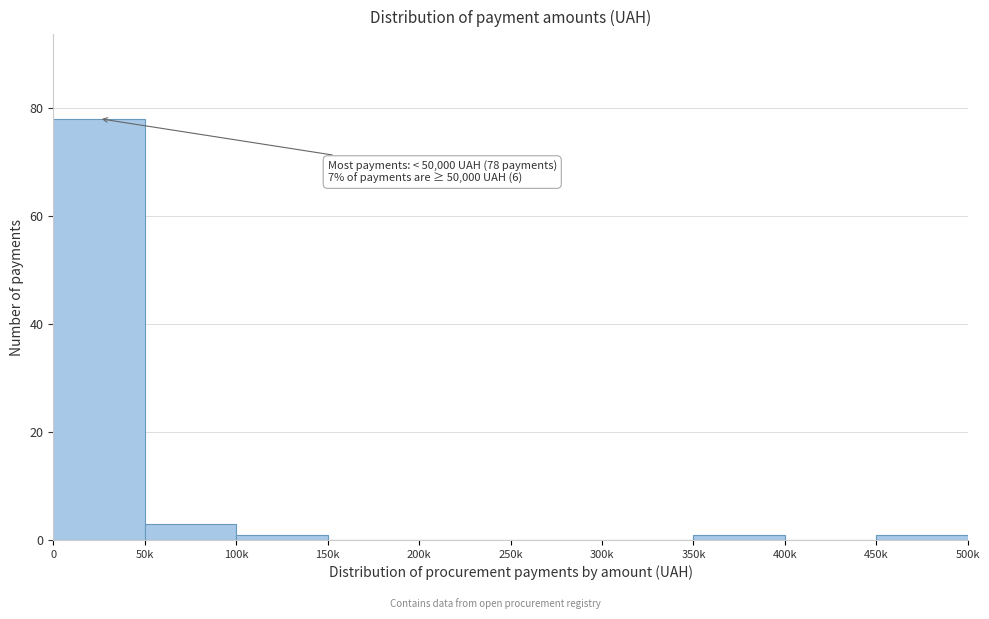

Reading left to right, what are all the values shown in this chart?

0=78	50k=3	100k=1	150k=0	200k=0	250k=0	300k=0	350k=1	400k=0	450k=1